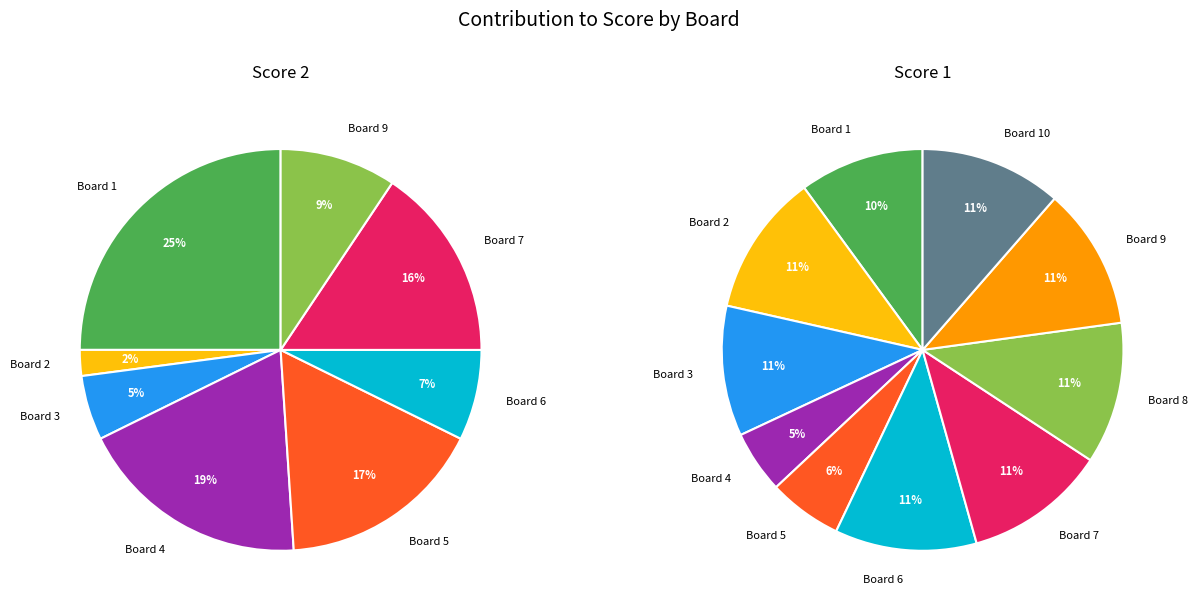

What percentage is the Board 5 slice, to the nearest percent?

17%